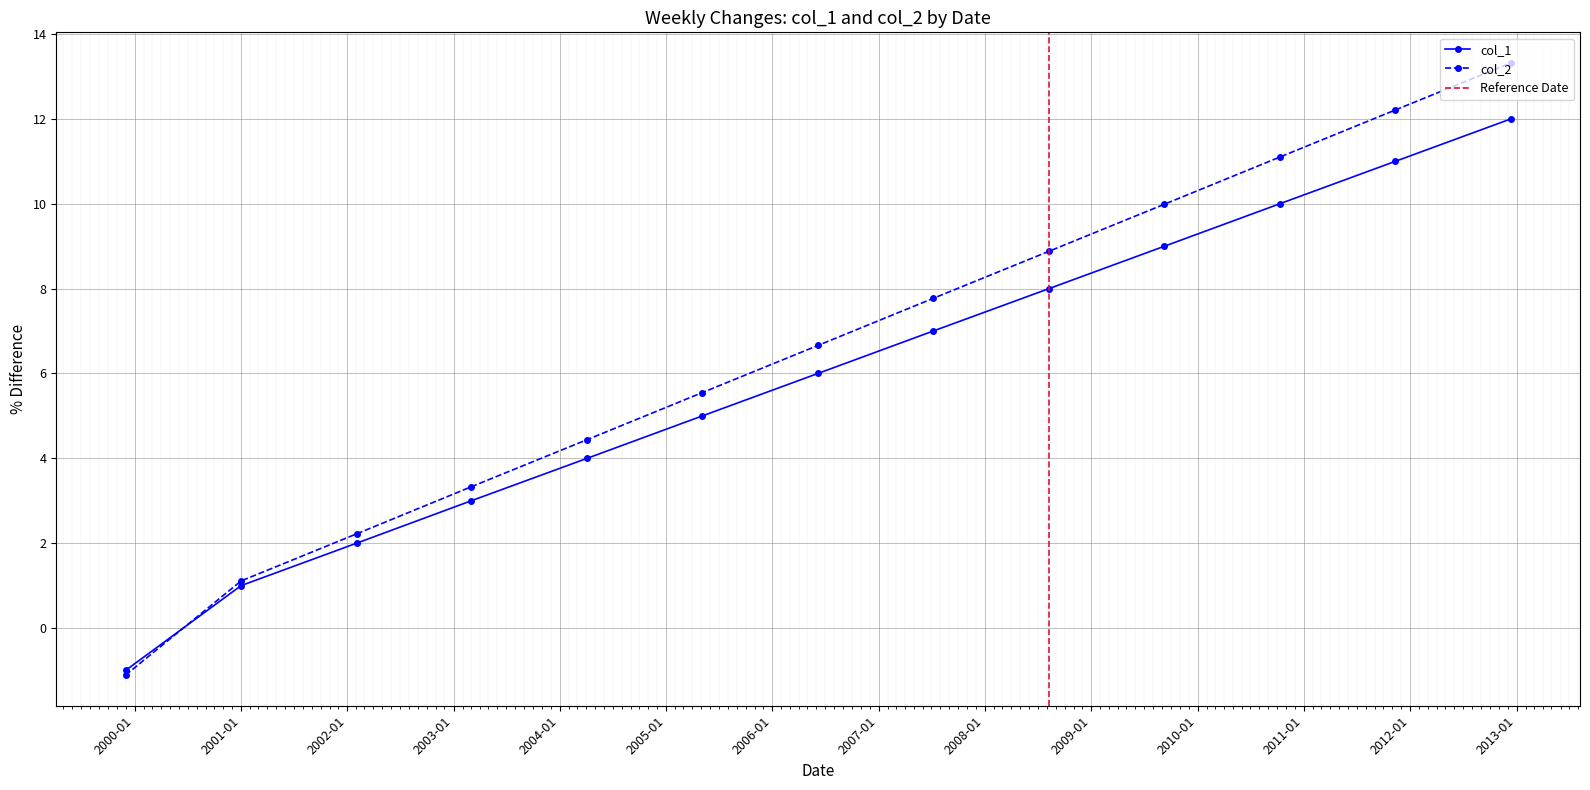

Rank the series by their maximum value, from lowest to highest.

col_1, col_2